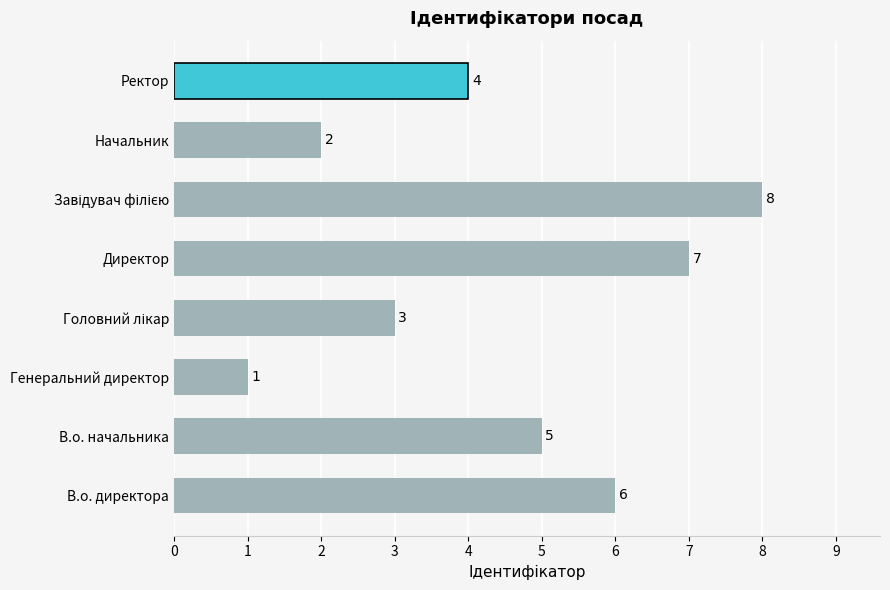

At which label is the value closest to 4?

Ректор